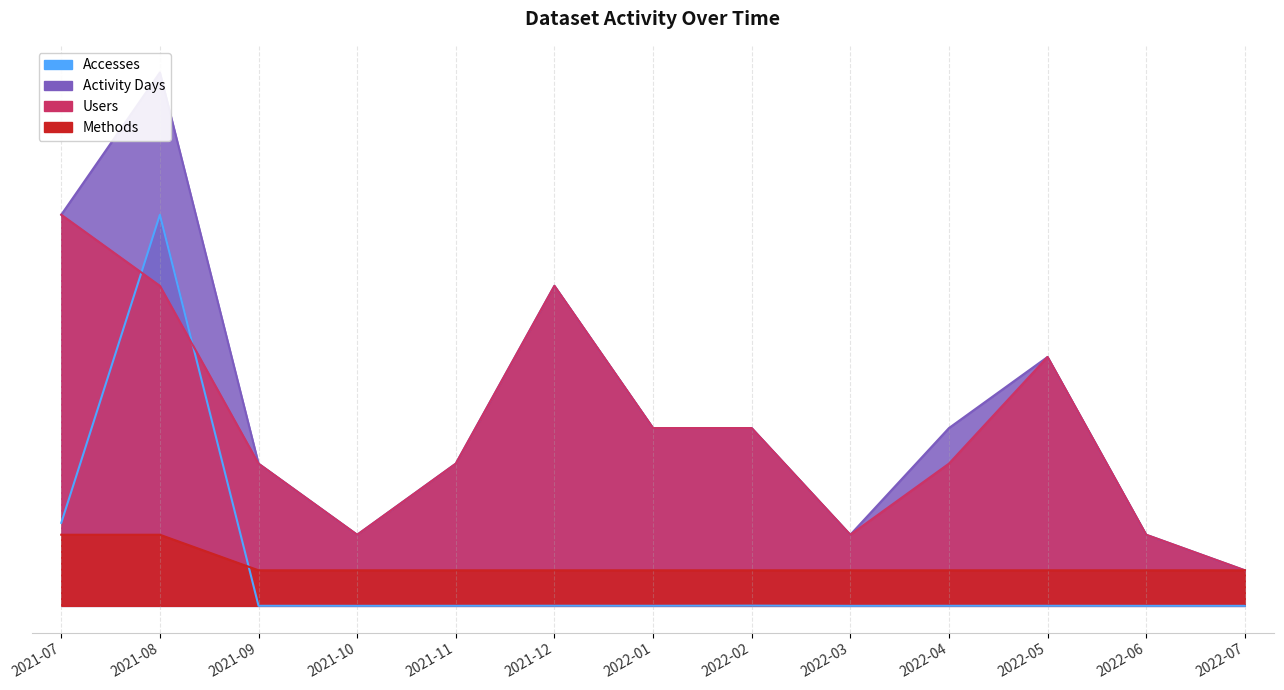

How many data points does each series have?

13